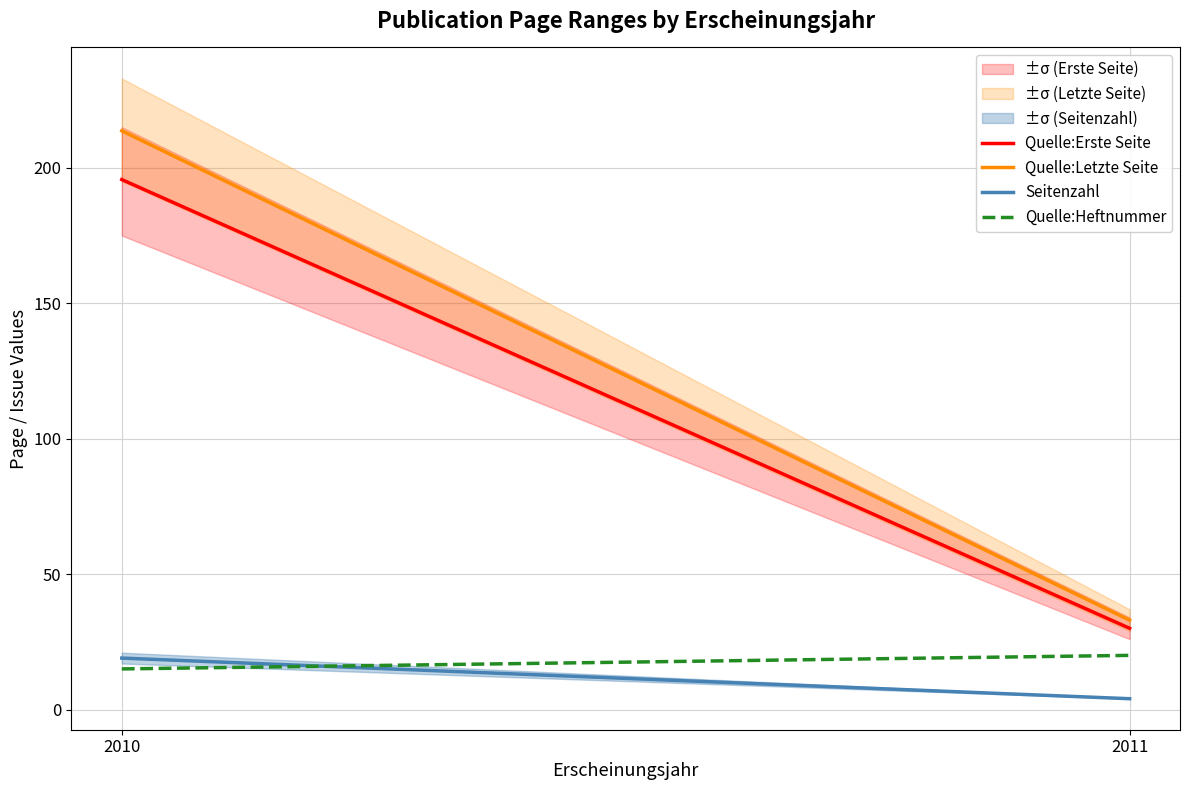

Which series changed the most between 2010 and 2011?

Quelle:Letzte Seite